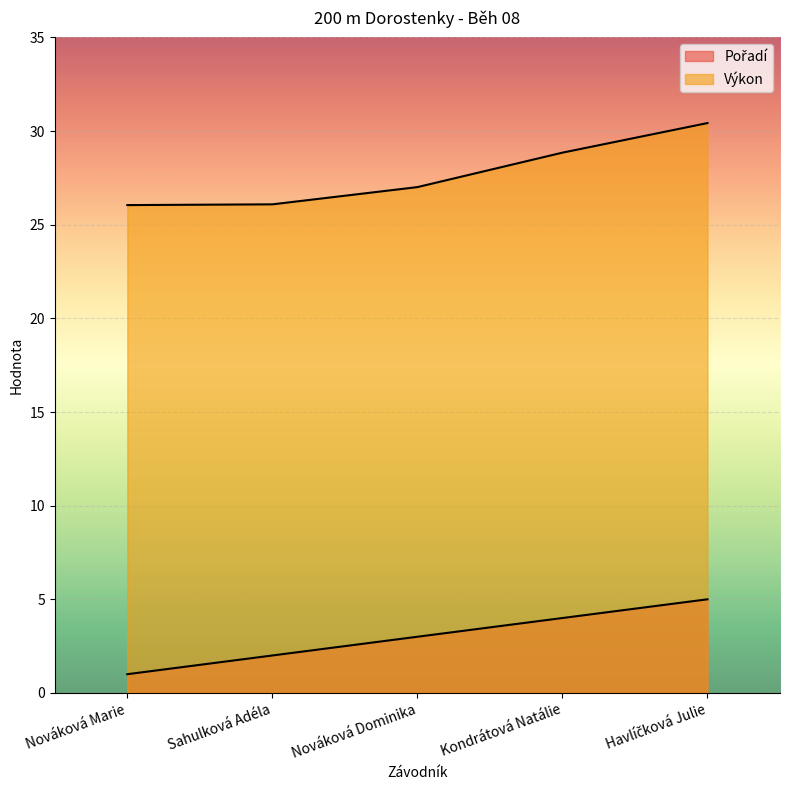

At which label does Pořadí reach its minimum?

Nováková Marie